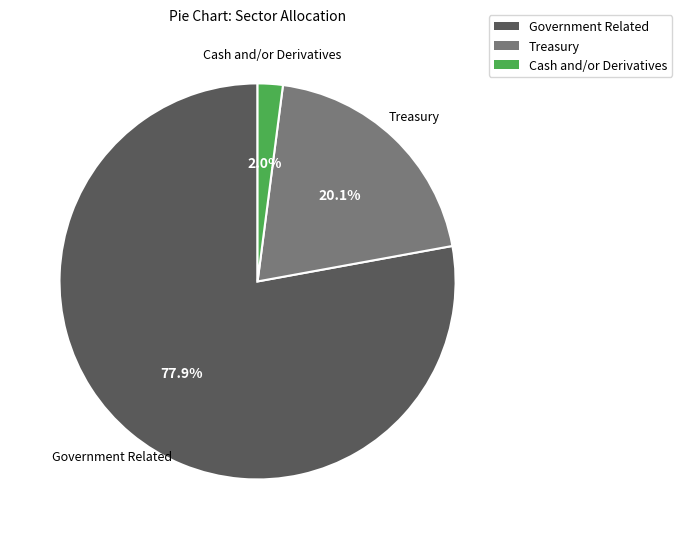

To the nearest percent, what is the difference between the largest and smallest slice percentages?

76%